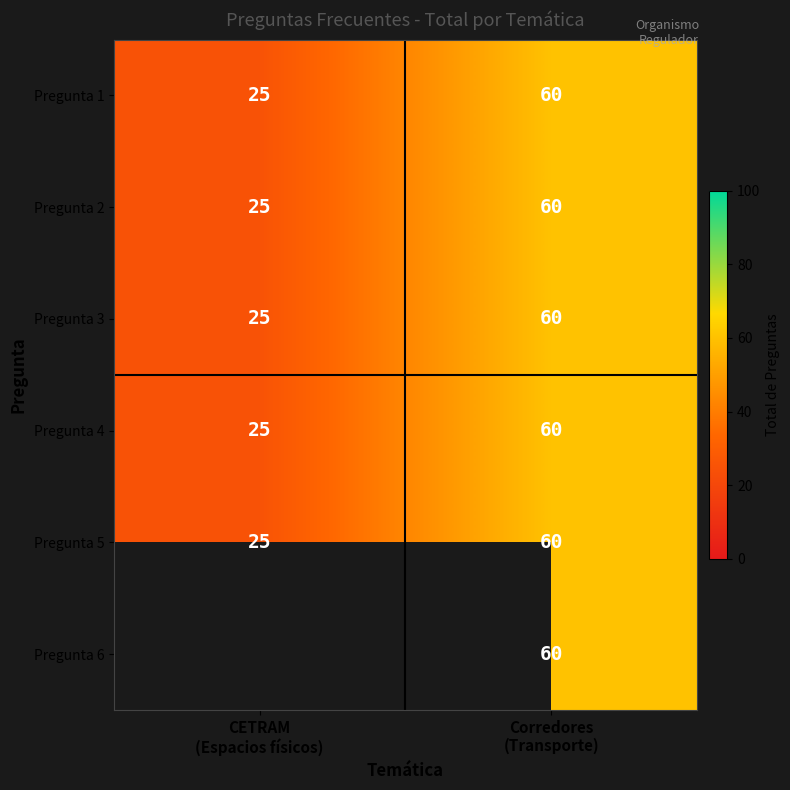

What is the sum of all Pregunta 5 values?

85